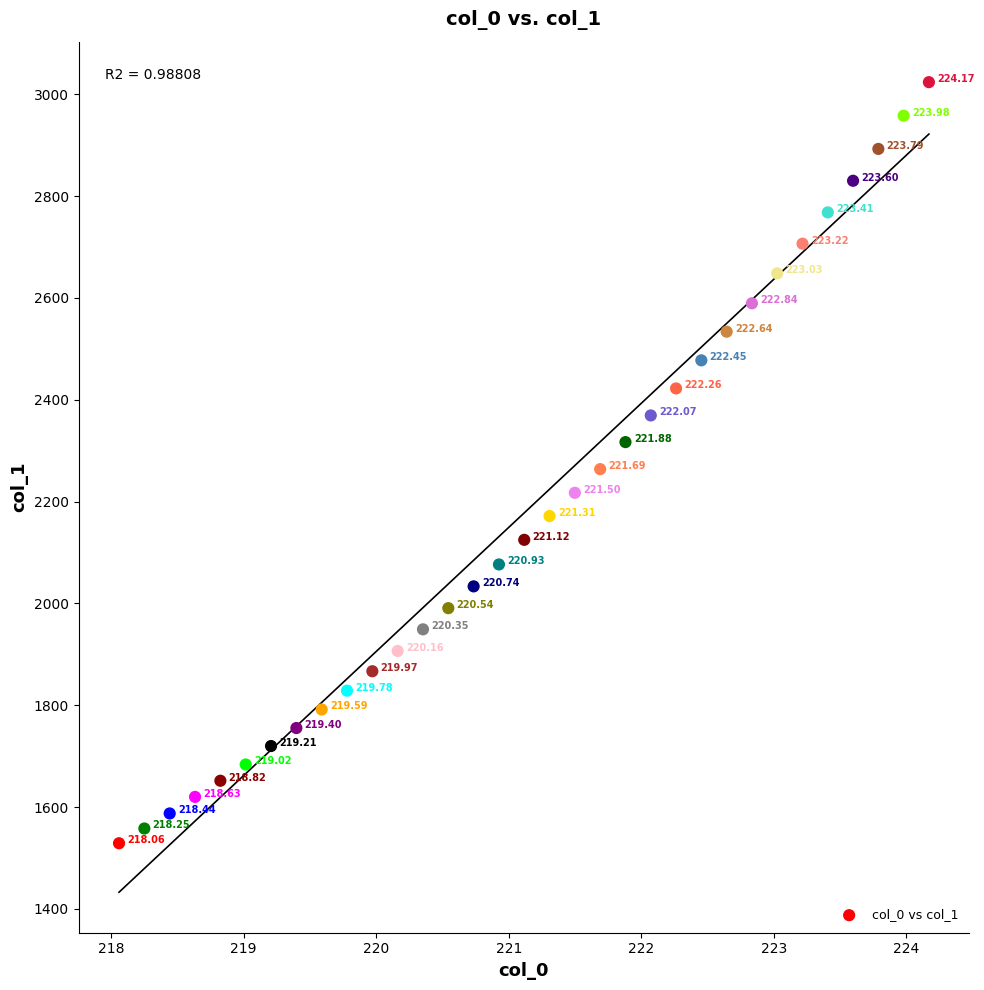

What is the range of Y values (max minus min)?

1494.9